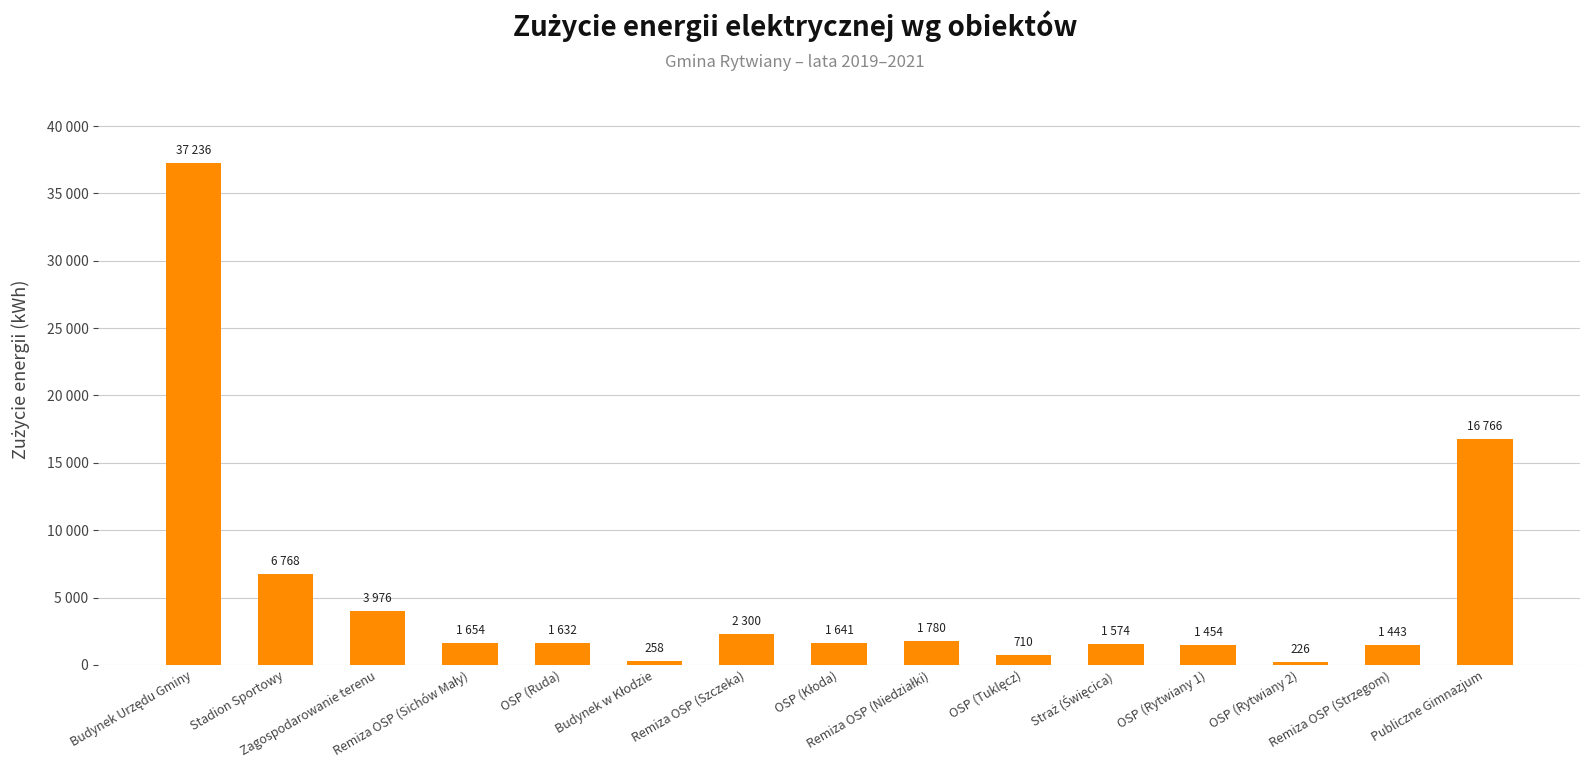

Which category has the lowest value across all series?

OSP (Rytwiany 2)